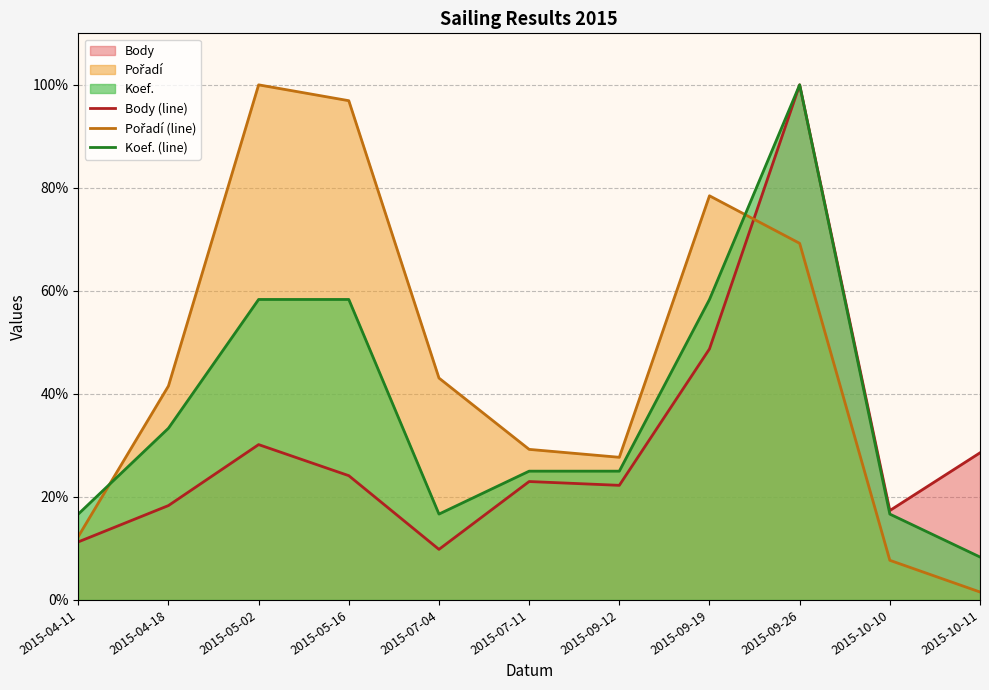

Where is Koef. (line) nearest to the value 54?

2015-05-02